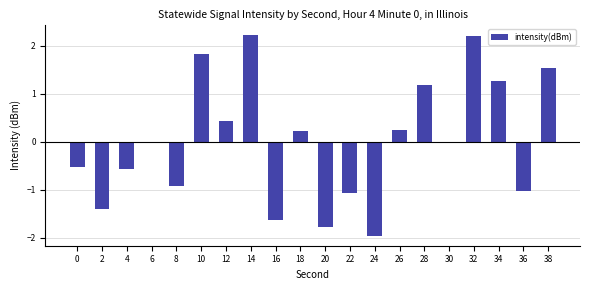

Between 12 and 34, which is larger?

34